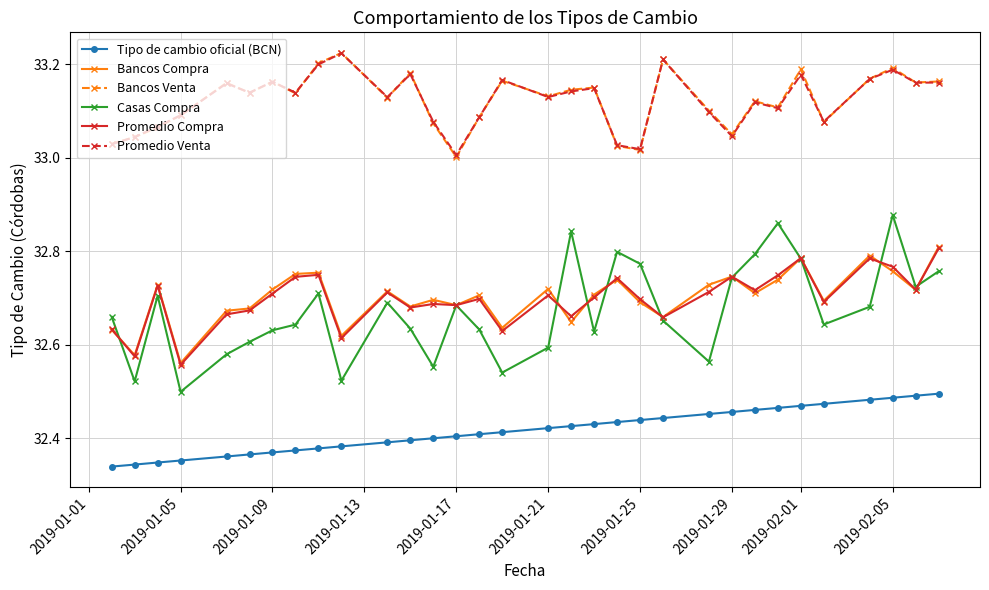

What is the sum of all Promedio Venta values?

1059.9